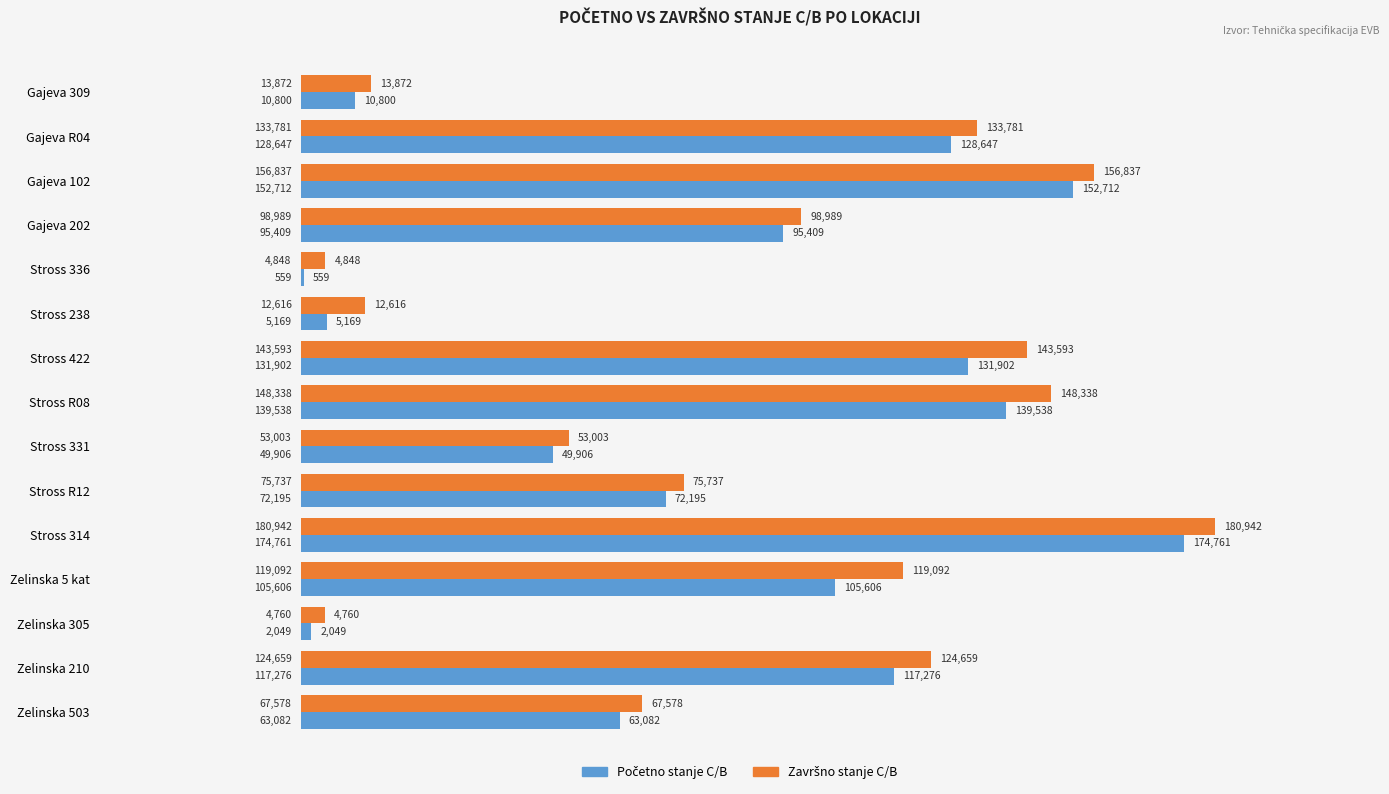

What is the maximum value shown in the chart?

180942